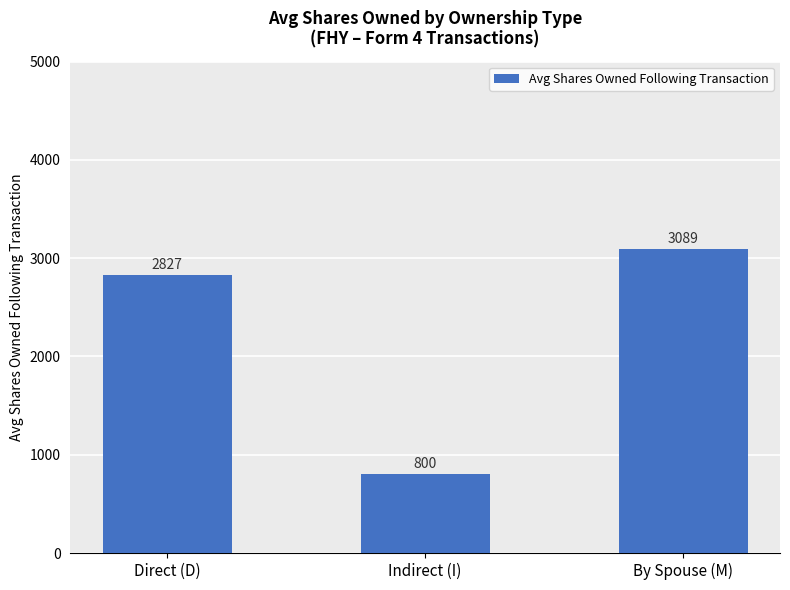

Rank the categories by value from lowest to highest.

Indirect (I), Direct (D), By Spouse (M)